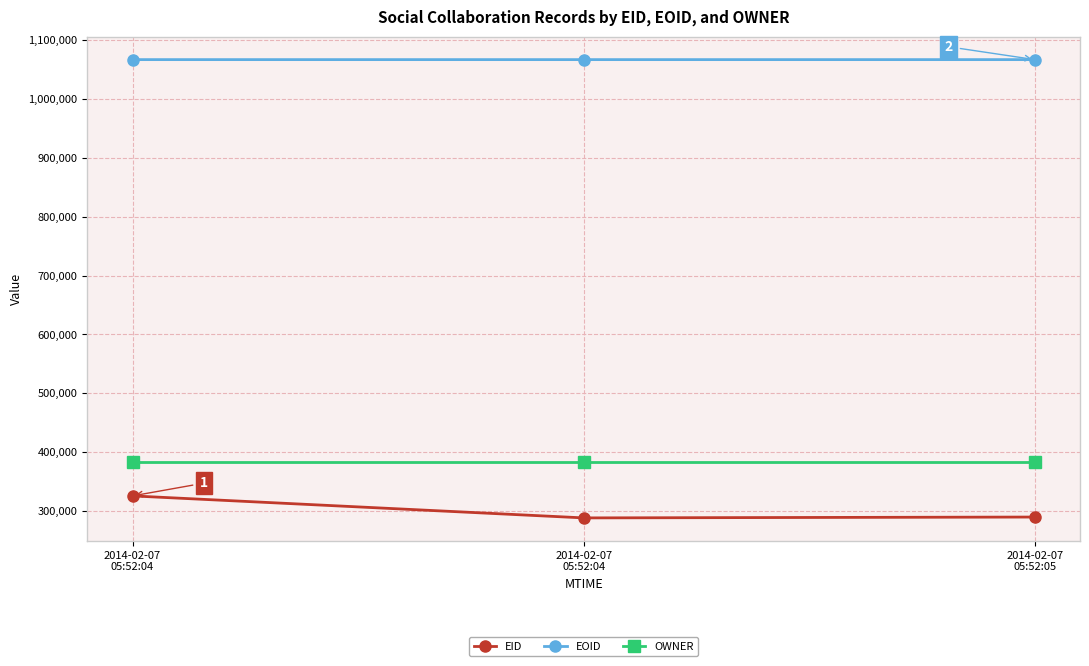

Does the chart have visible grid lines?

Yes